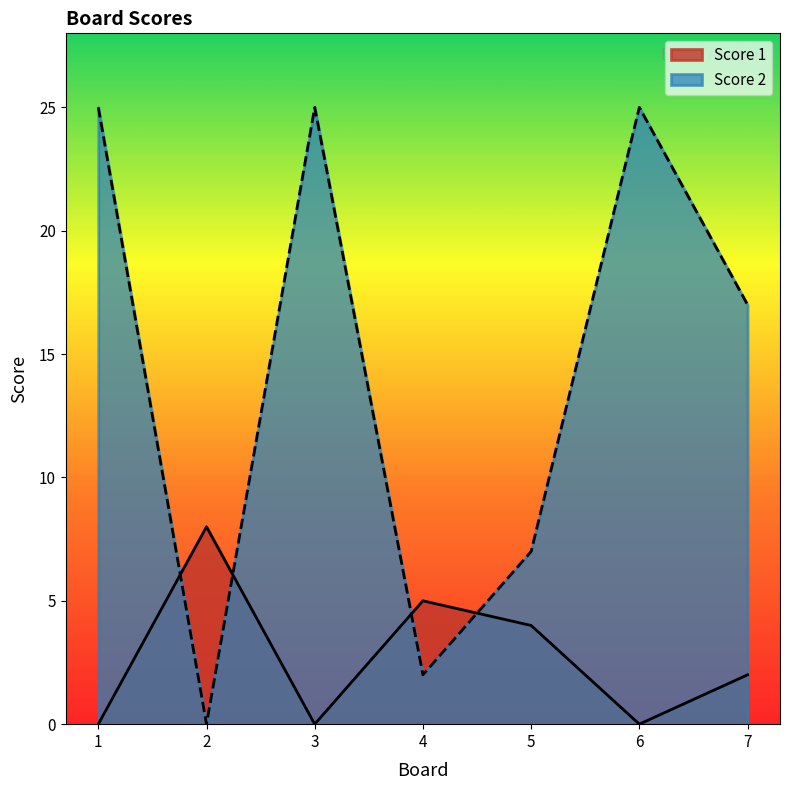

How many times do Score 1 and Score 2 cross each other?

4